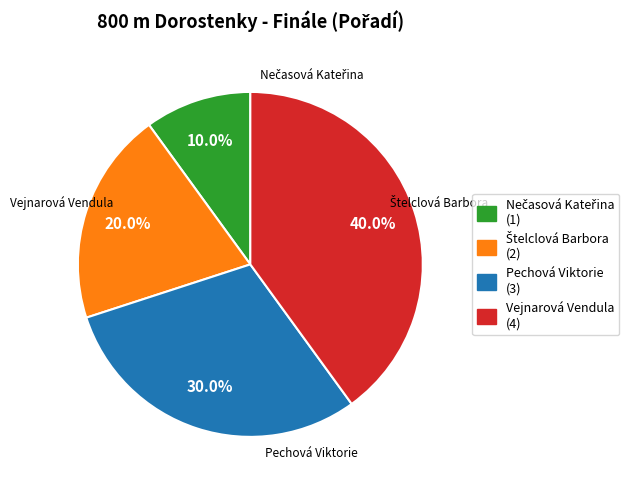

Which slice is the largest?

Vejnarová Vendula